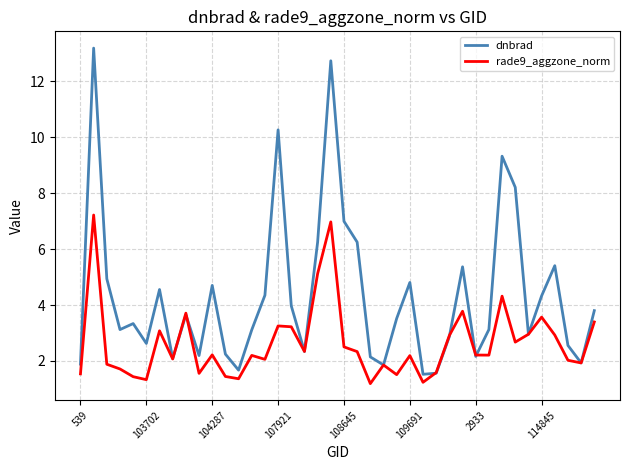

What is the maximum value shown in the chart?

13.2